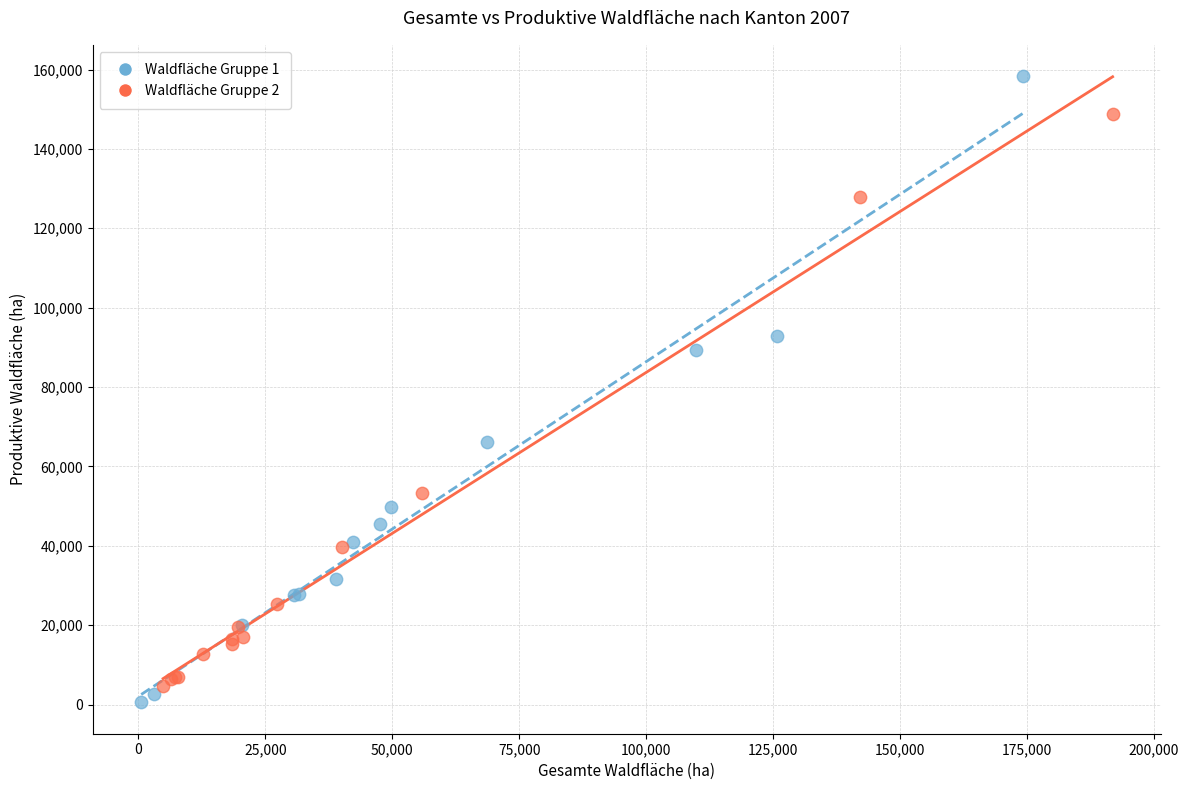

Which series has the largest Y range (max minus min)?

Waldfläche Gruppe 1